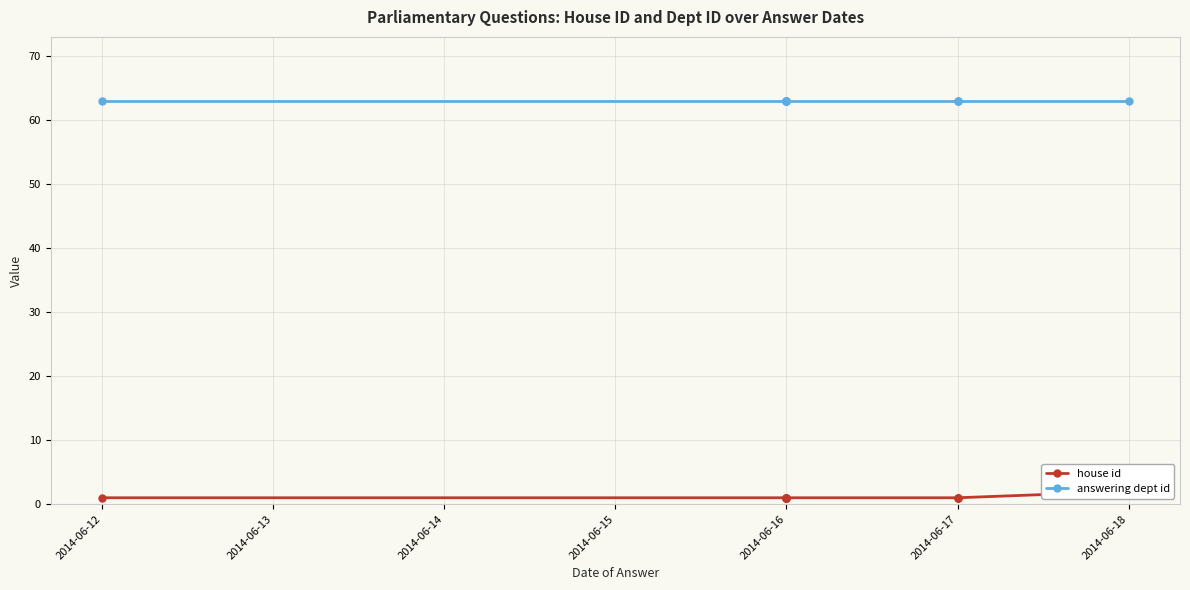

True or false: answering dept id and house id cross at least once.

False